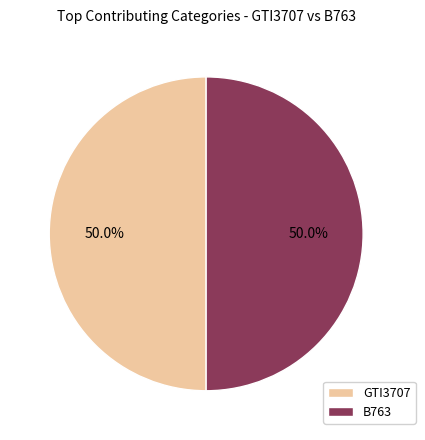

What percentage do B763 and GTI3707 together represent?

100.0%